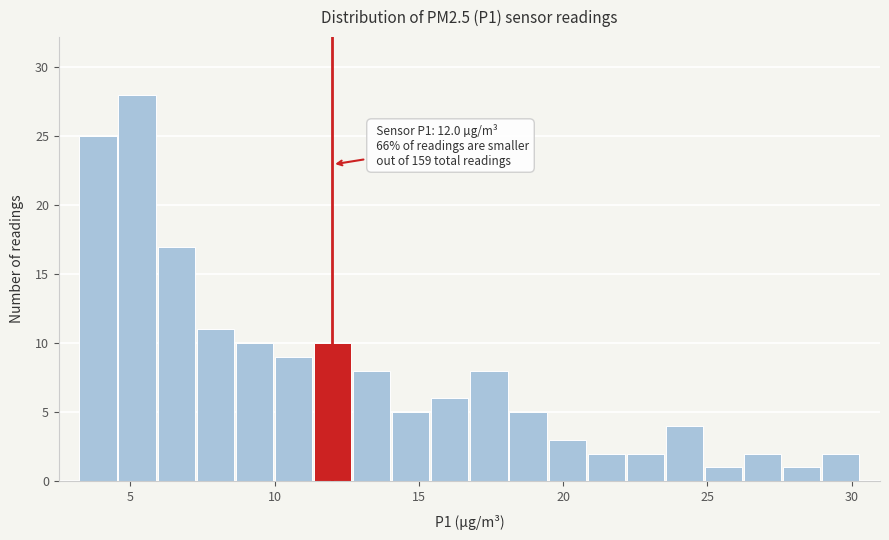

Read against the x-axis, roughly where is the centre of the tallest bar?

5.0